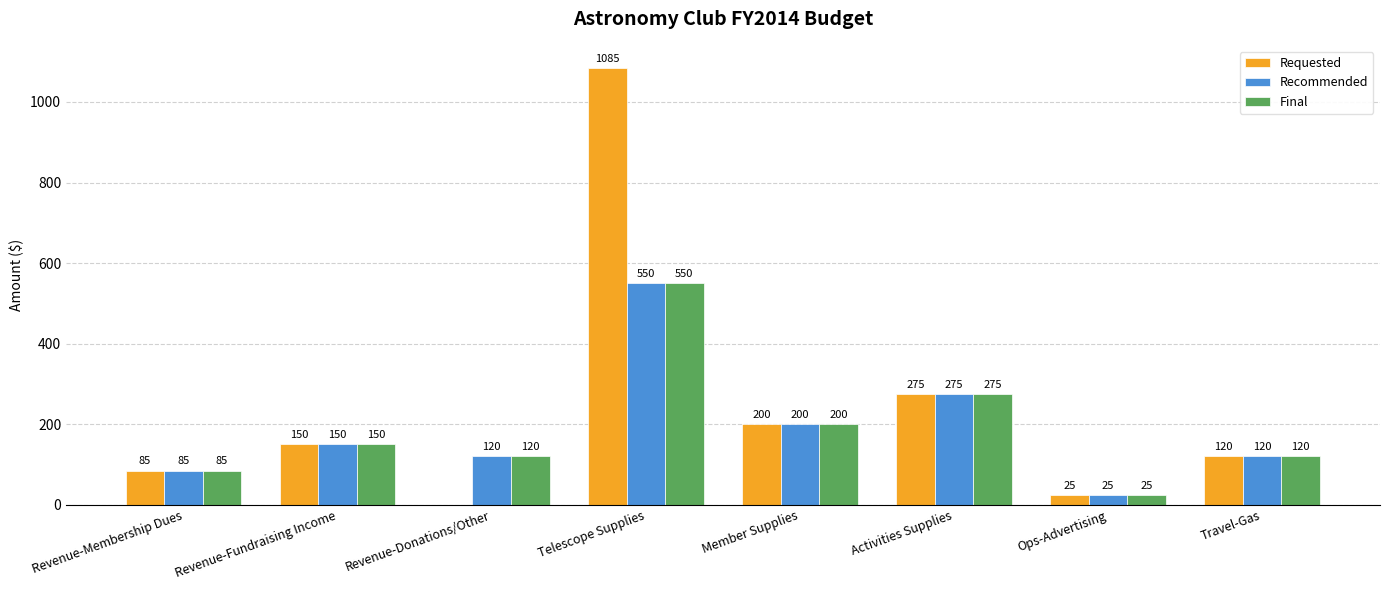

At which label is Requested closest to 542?

Activities Supplies